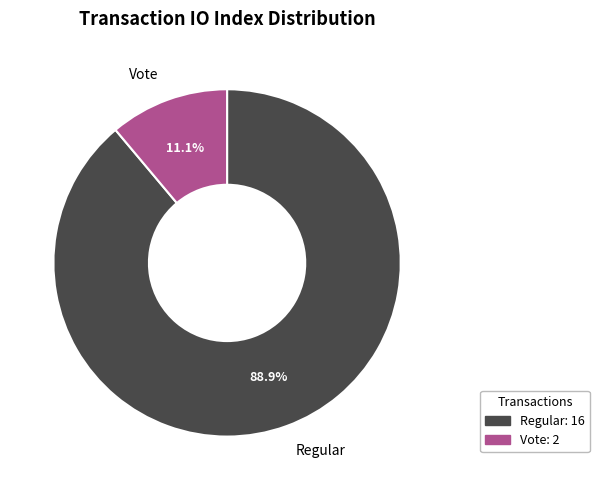

What is the smallest slice in the pie chart?

Vote